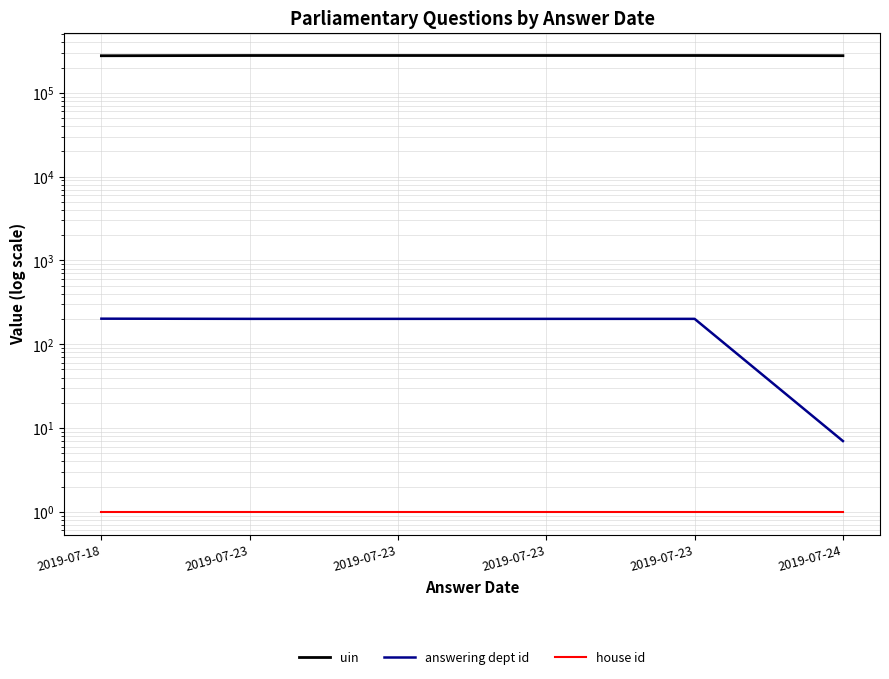

What is the total value across all series at 2019-07-18?

277392